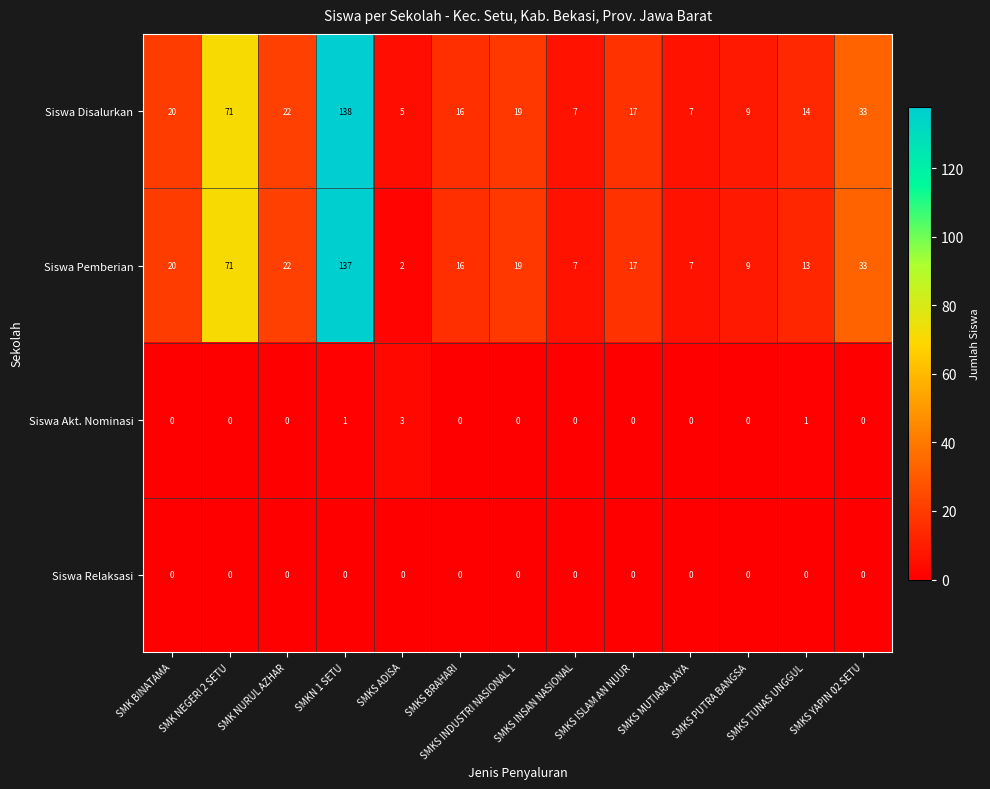

Which series changed the most between SMKS ADISA and SMKS TUNAS UNGGUL?

Siswa Pemberian